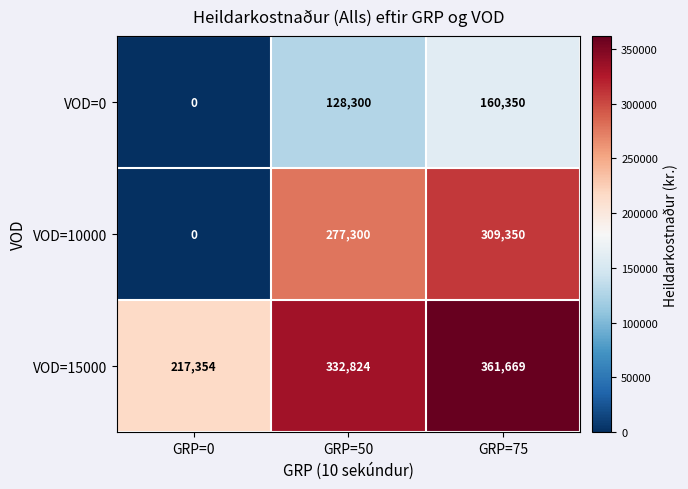

Which series has the largest total across all categories?

VOD=15000